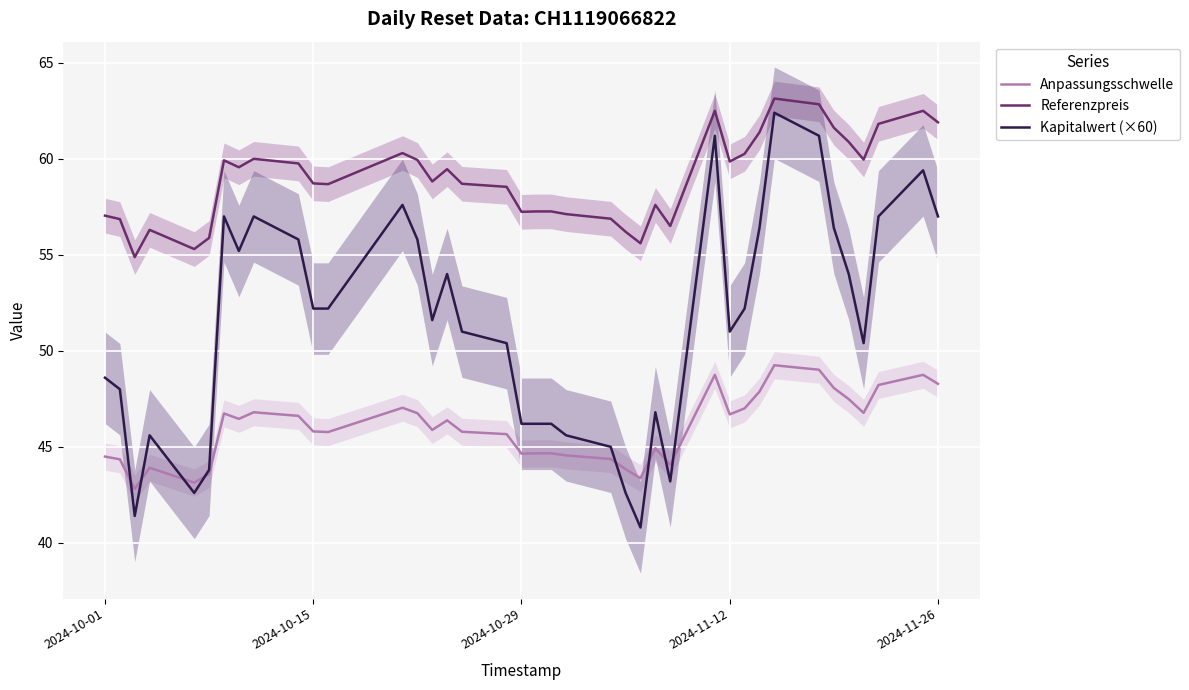

How many values in the Kapitalwert (×60) series are below 51?

17